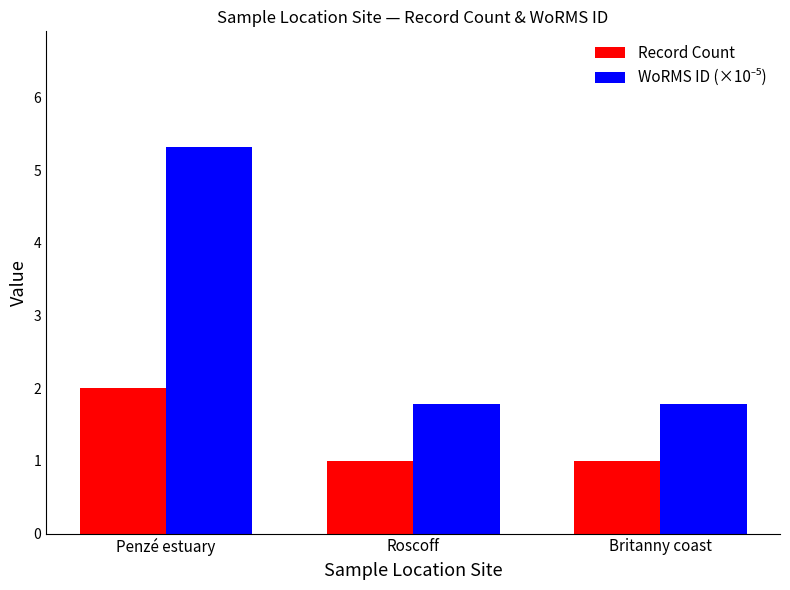

The Record Count series shows 1.3 at Britanny coast. True or false?

False